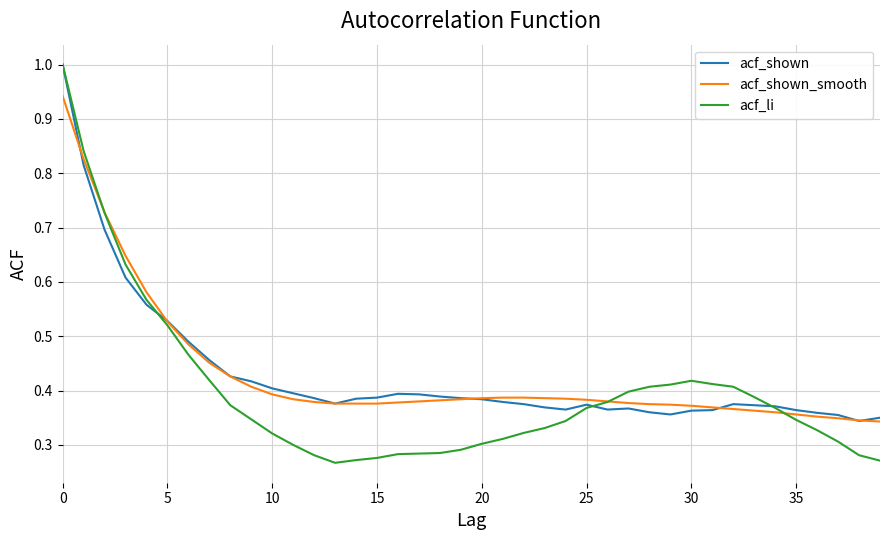

How many lines are shown in the chart?

3